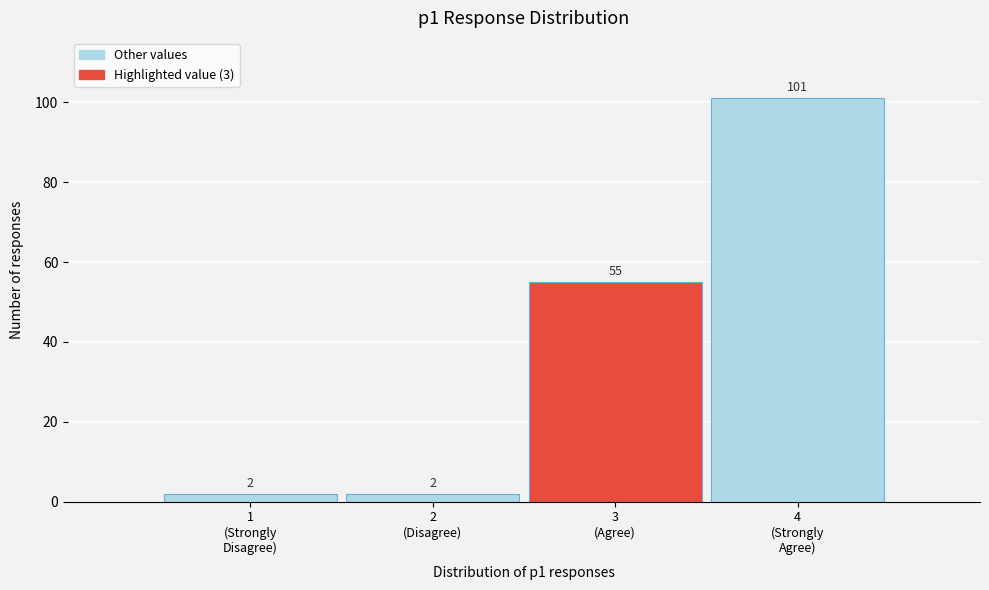

Reading left to right, extract all data points from this chart.

2	2	55	101